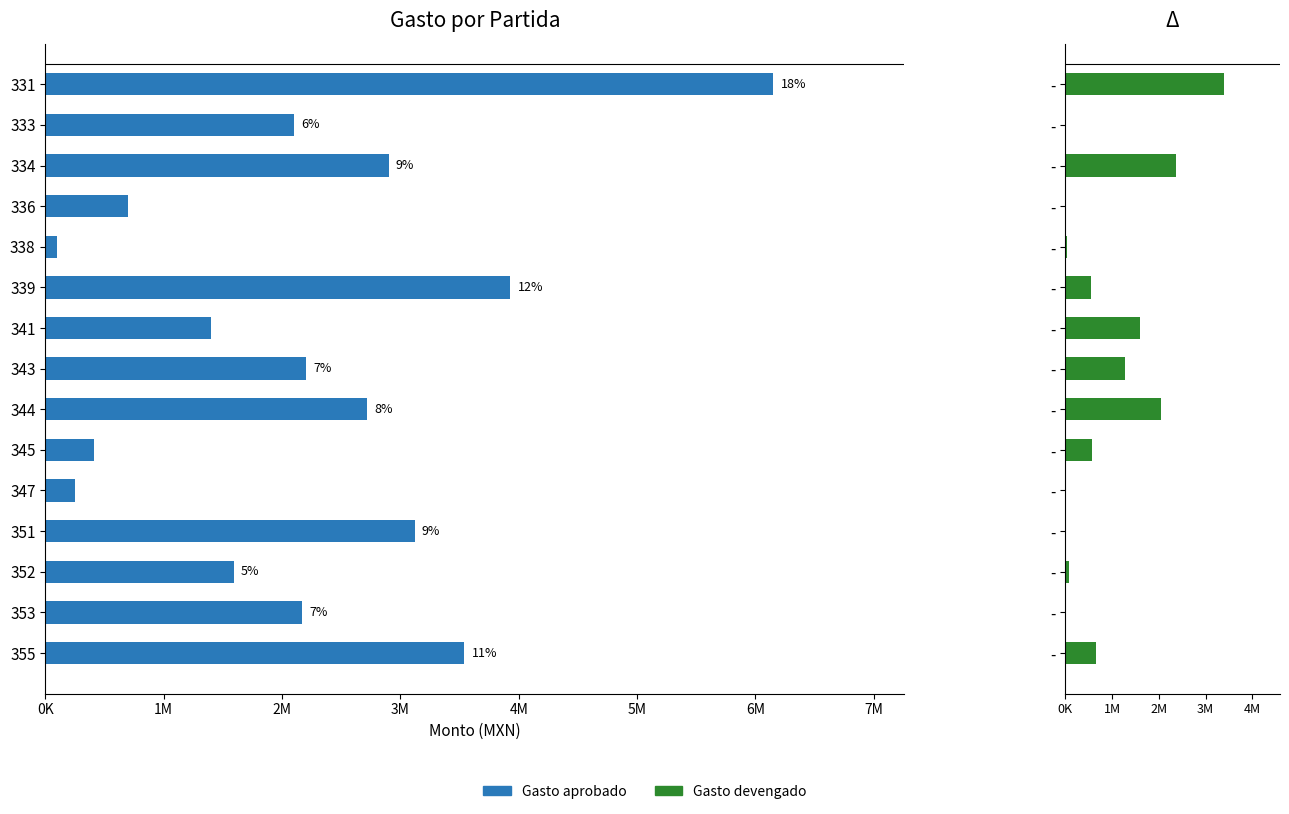

List the series in order of their overall mean, highest first.

Gasto aprobado, Gasto devengado